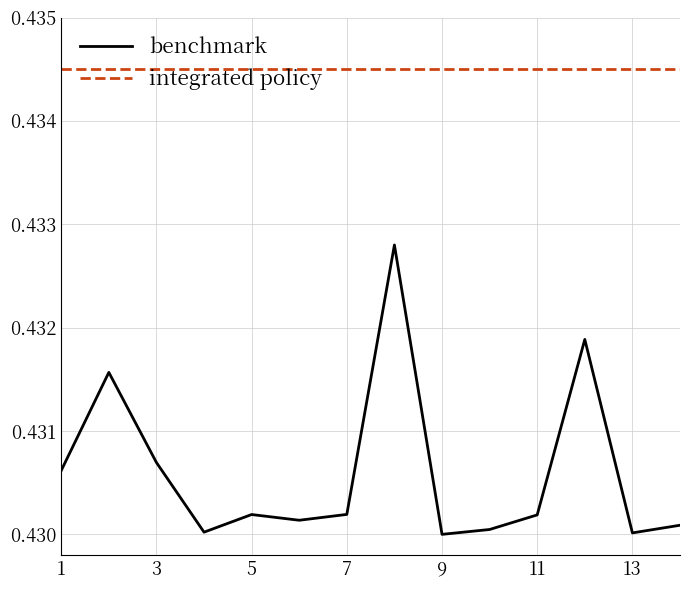

Which series has the largest range (max minus min)?

benchmark